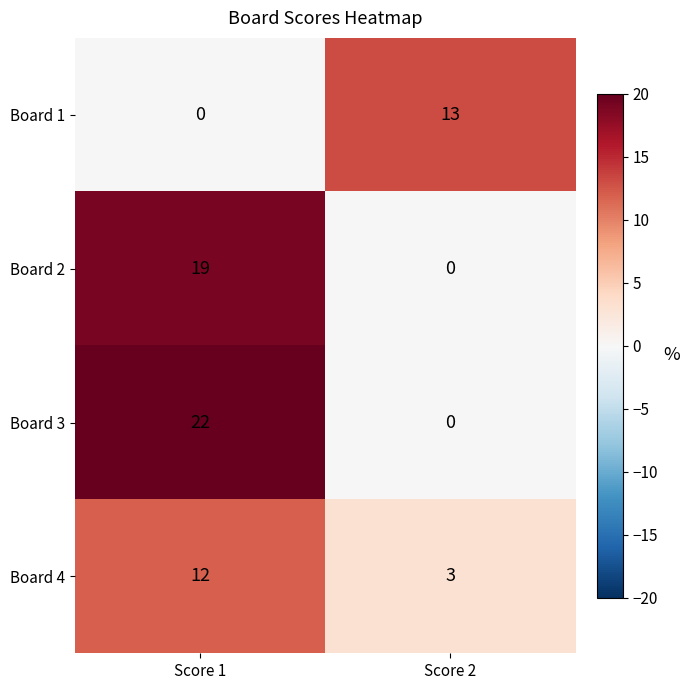

Is it true that Board 3 equals 22 at Score 1?

True